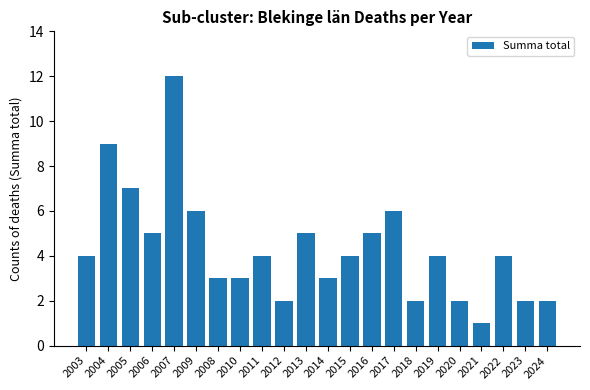

What is the approximate value at 2006?

5